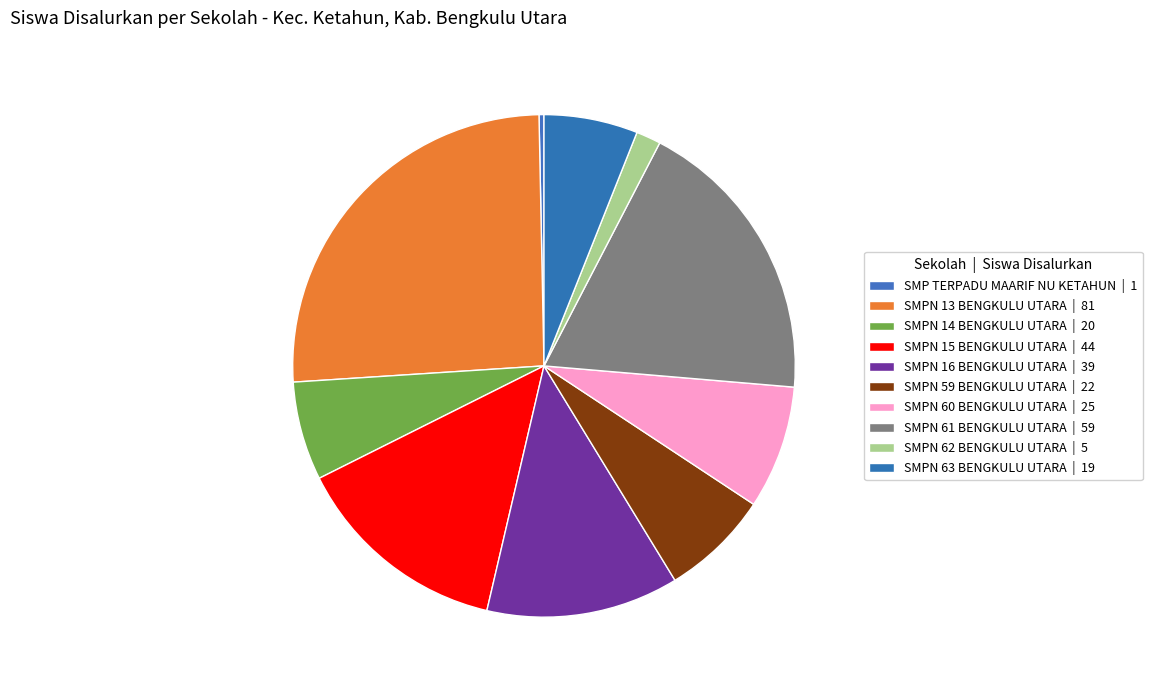

Count the number of slices in the pie.

10